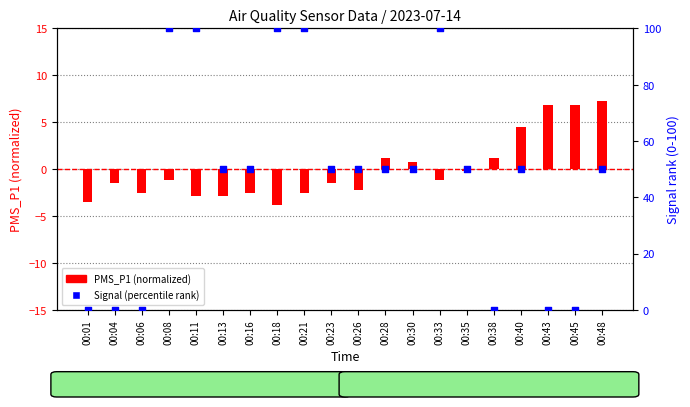

Is the value of Signal (percentile) at 00:21 greater than the value of PMS_P1 (normalized) at 00:40?

Yes